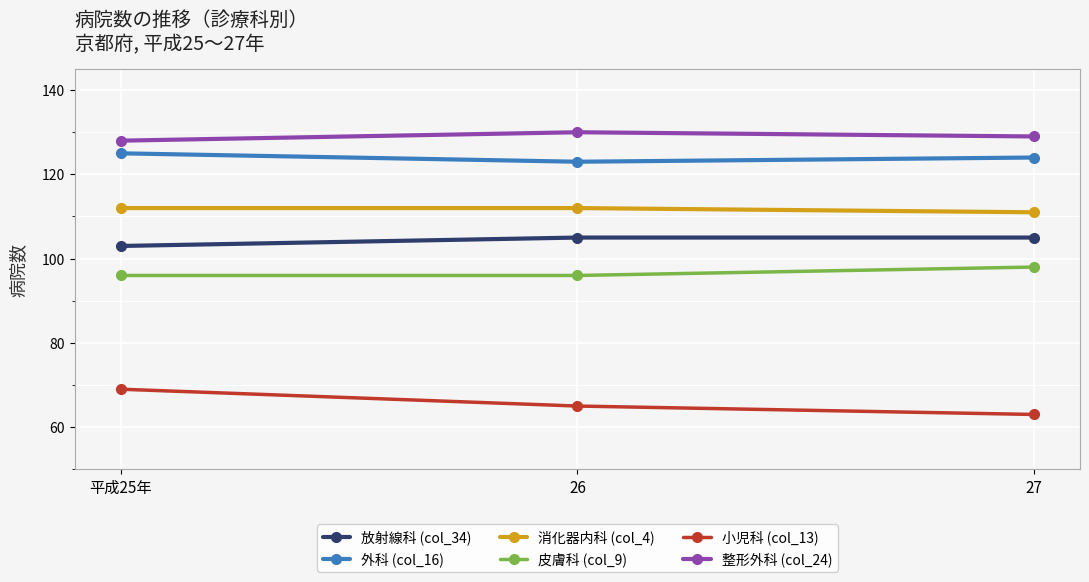

The 外科 (col_16) series shows 169 at 平成25年. True or false?

False